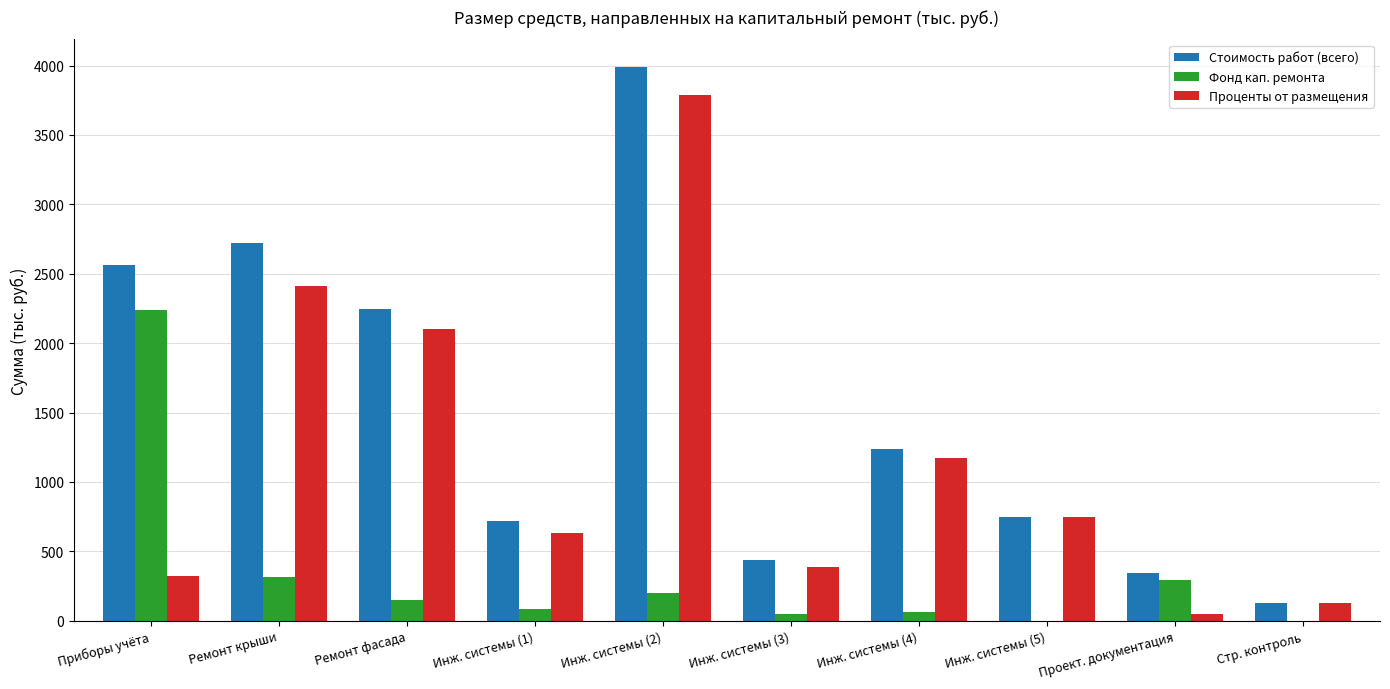

How many groups of bars are there?

10